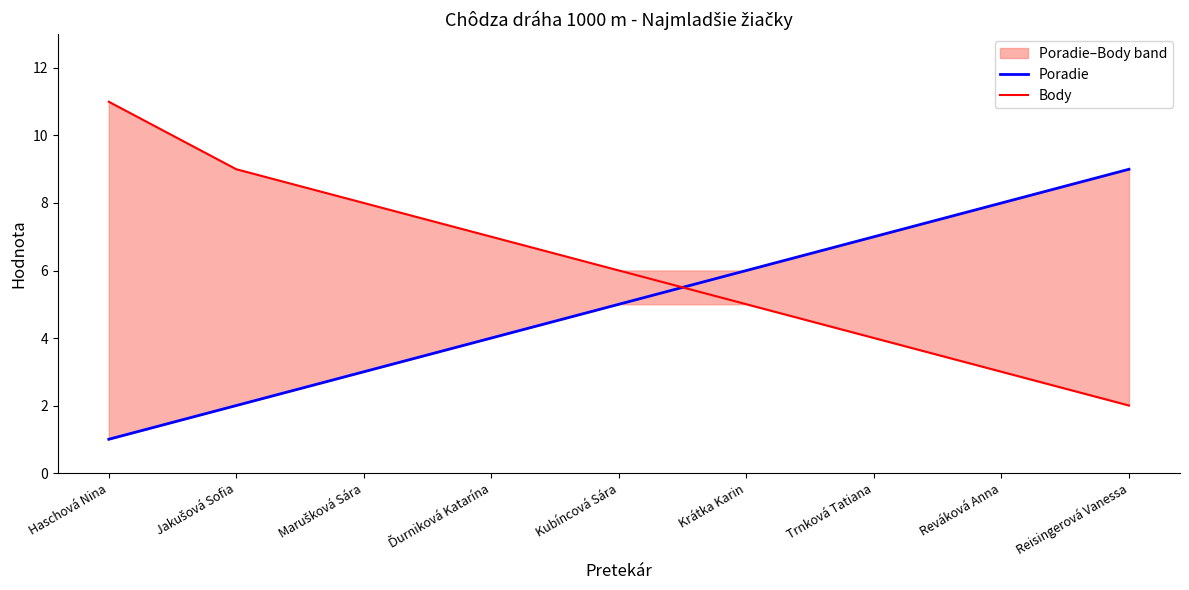

What is the difference between the second highest and second lowest values in the Poradie series?

6